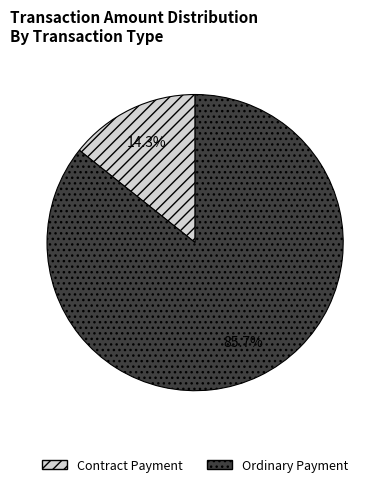

Rank the categories by value from highest to lowest.

Ordinary Payment, Contract Payment